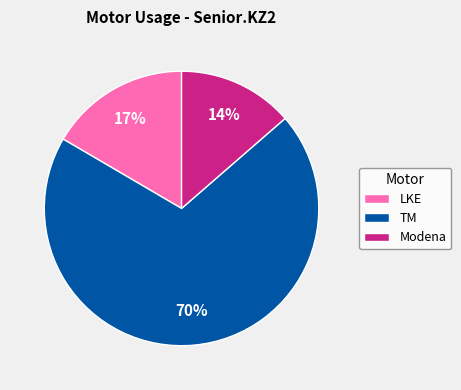

Is the sum of TM and LKE greater than half?

Yes